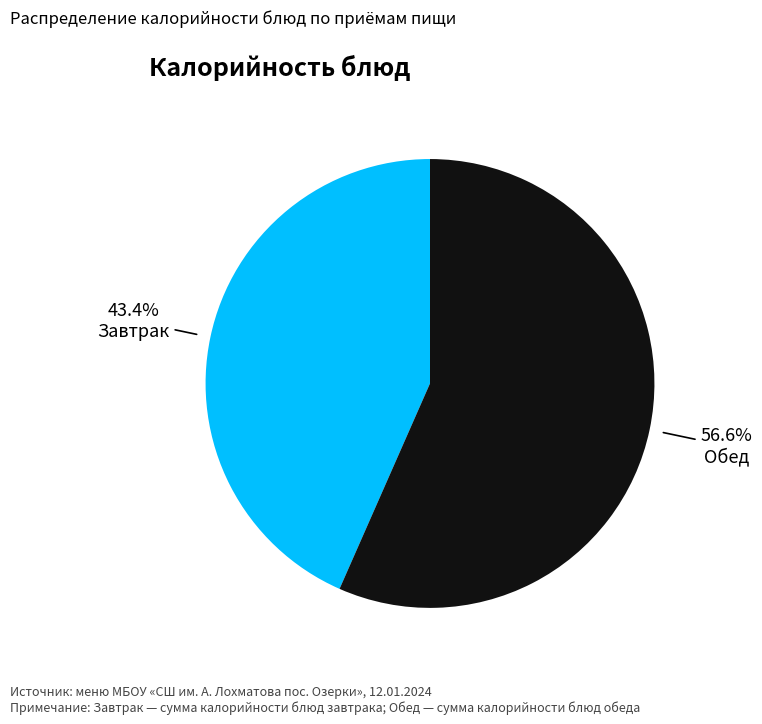

Which category has the biggest portion of the pie?

Обед